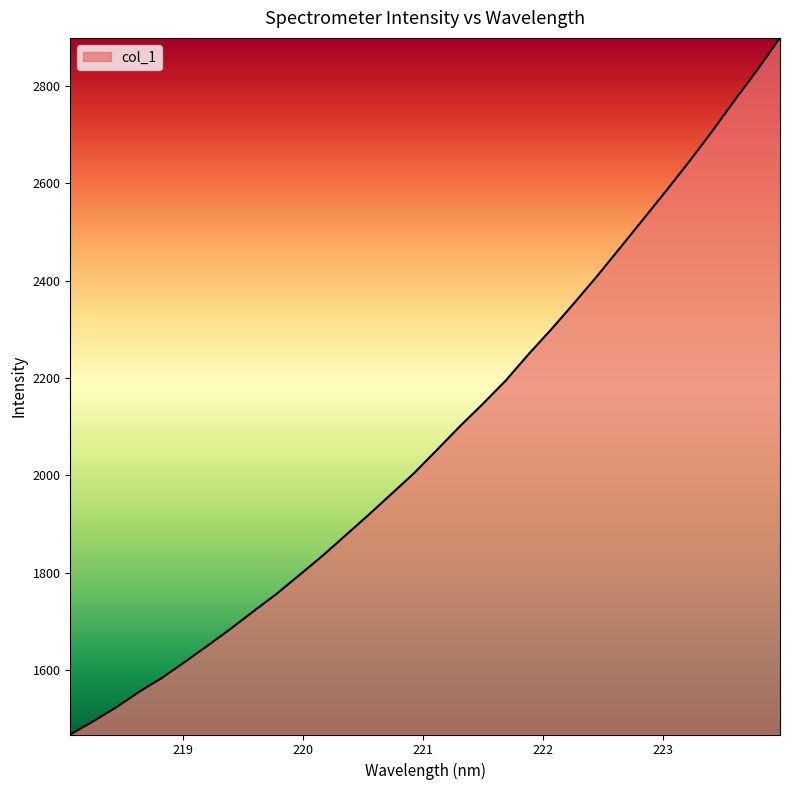

How many lines are shown in the chart?

1